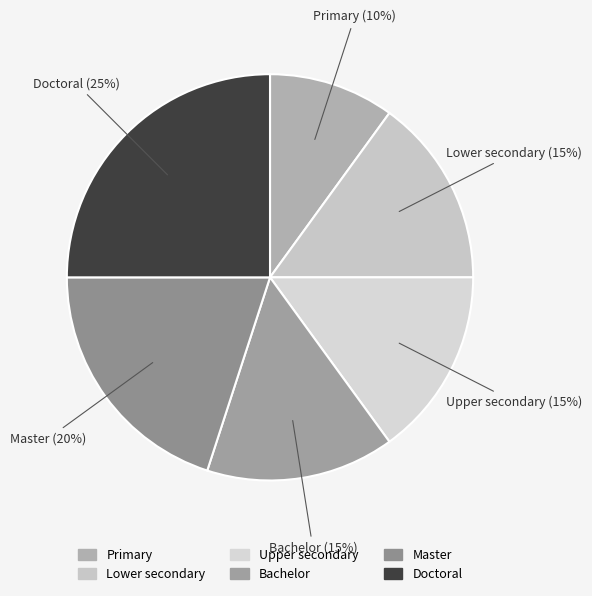

Is there a majority slice in this chart?

No